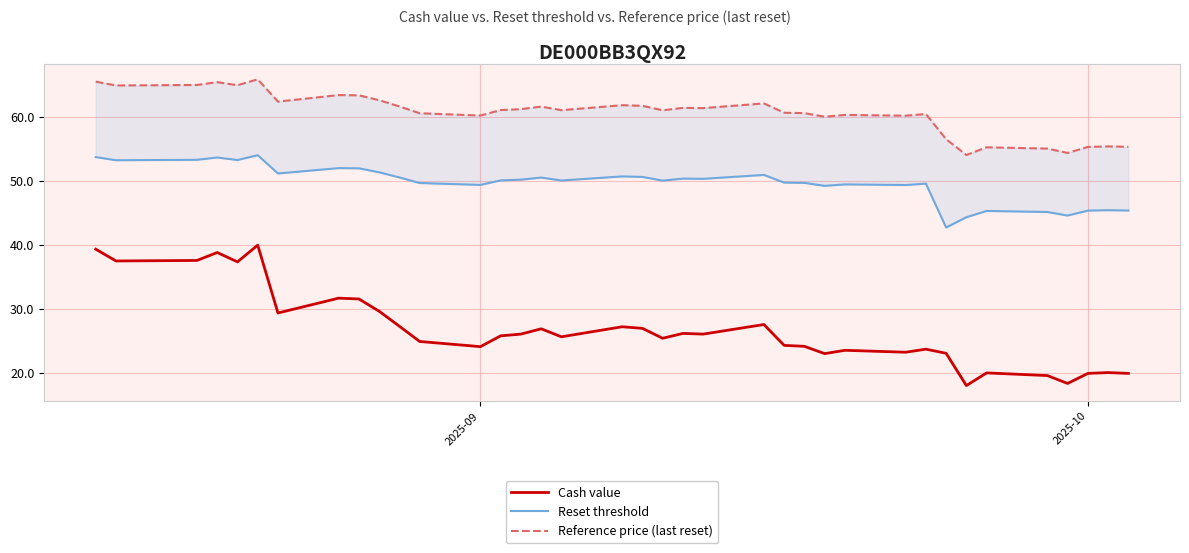

What is the highest value of the Cash value series?

40.0